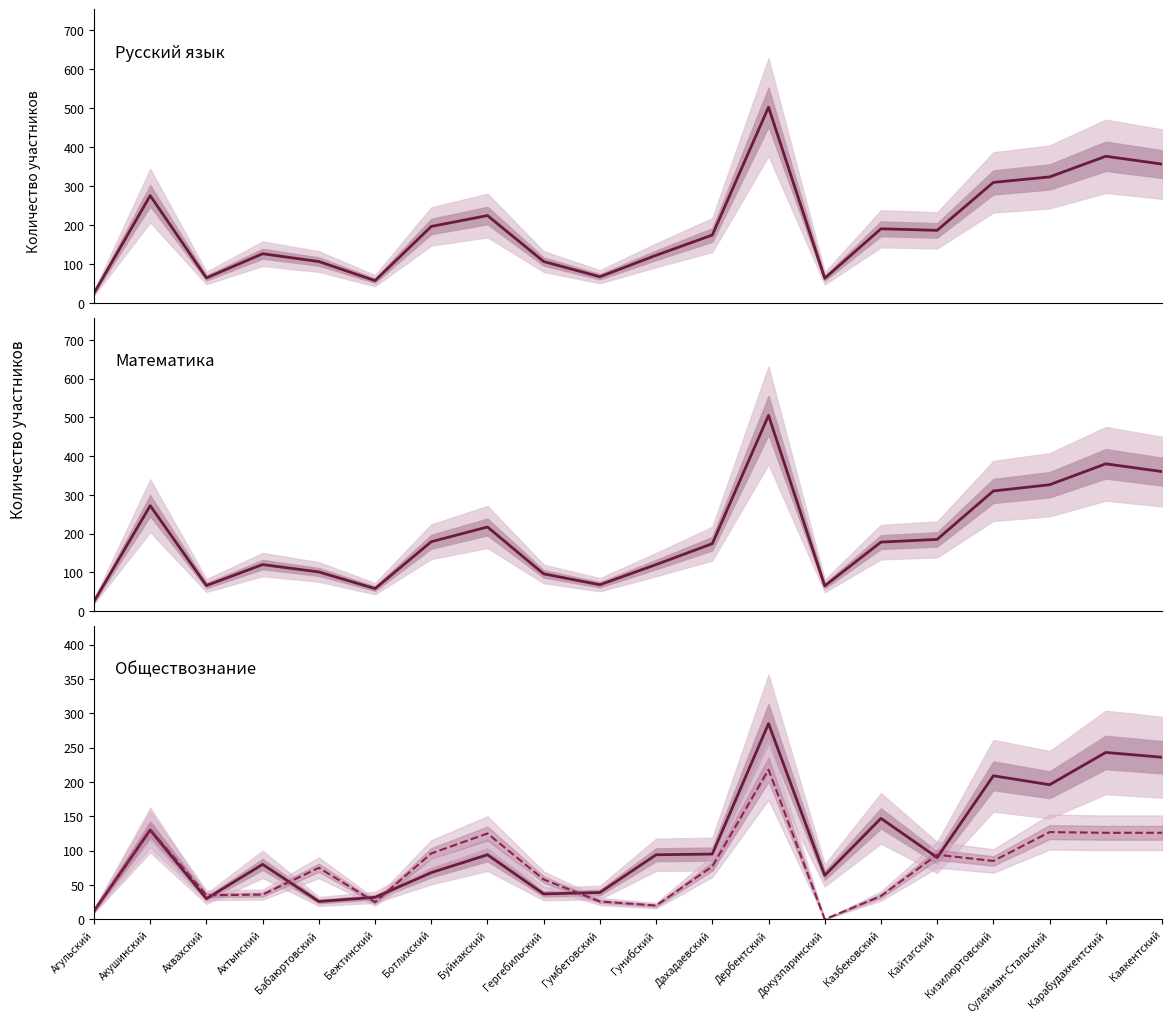

Where is the first local minimum for Обществознание (Всего)?

Ахвахский